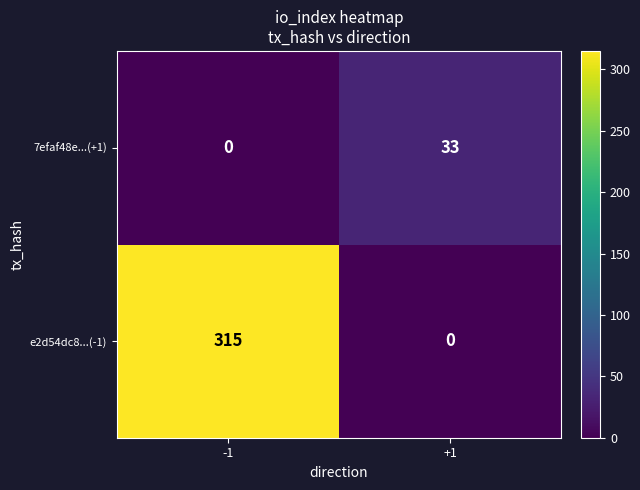

Reading right to left, extract all data points from this chart.

7efaf48e...(+1): +1=33	-1=0
e2d54dc8...(-1): +1=0	-1=315